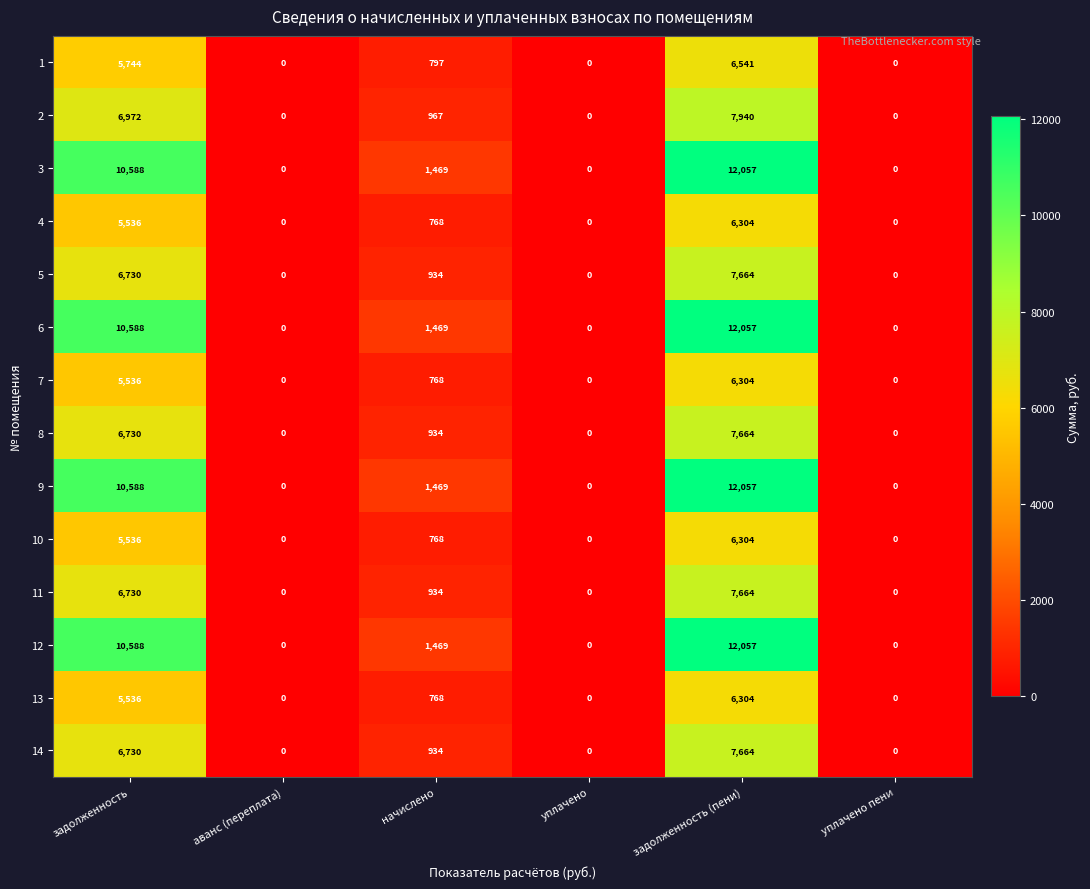

What is the difference between the highest and lowest values at начислено?

701